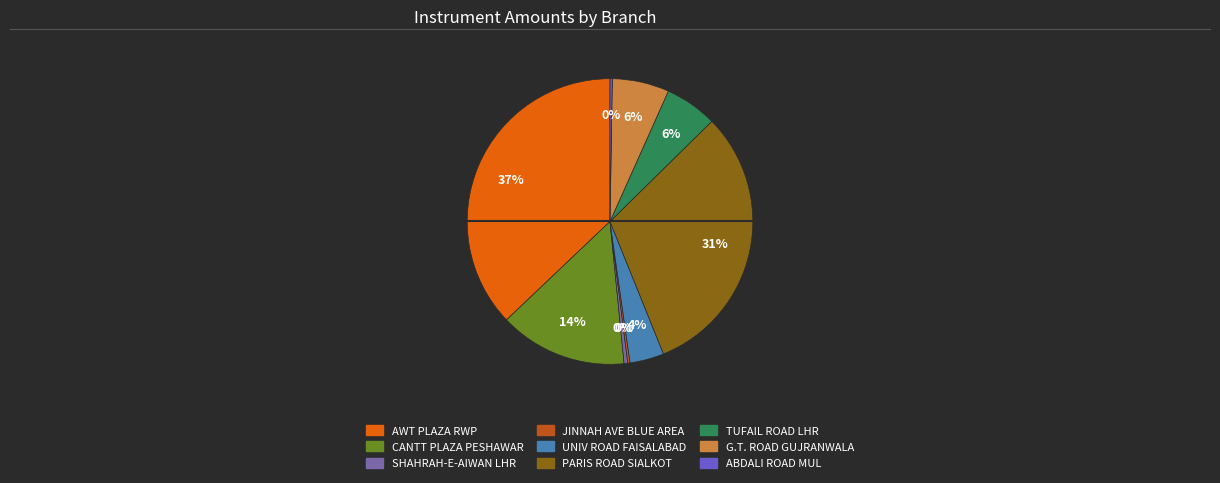

Is there a majority slice in this chart?

No